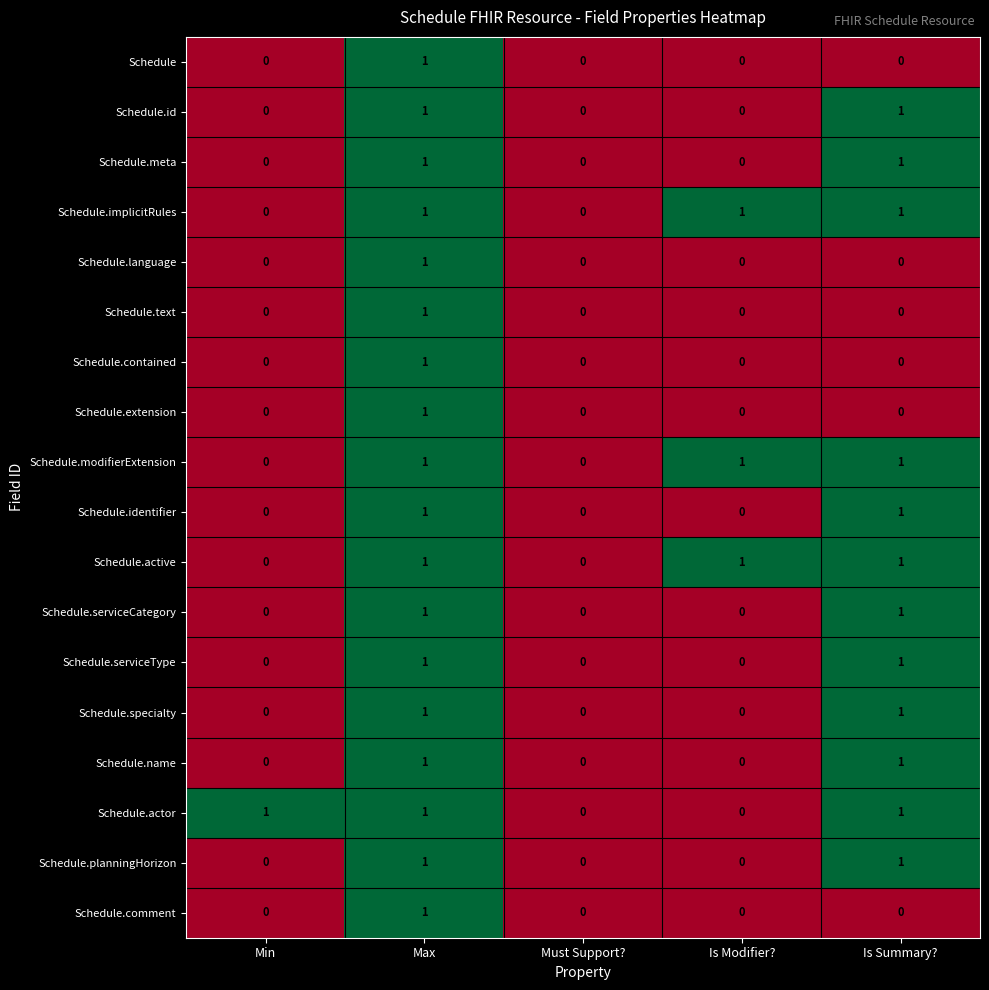

Is it true that Schedule.identifier equals 1 at Is Summary??

True